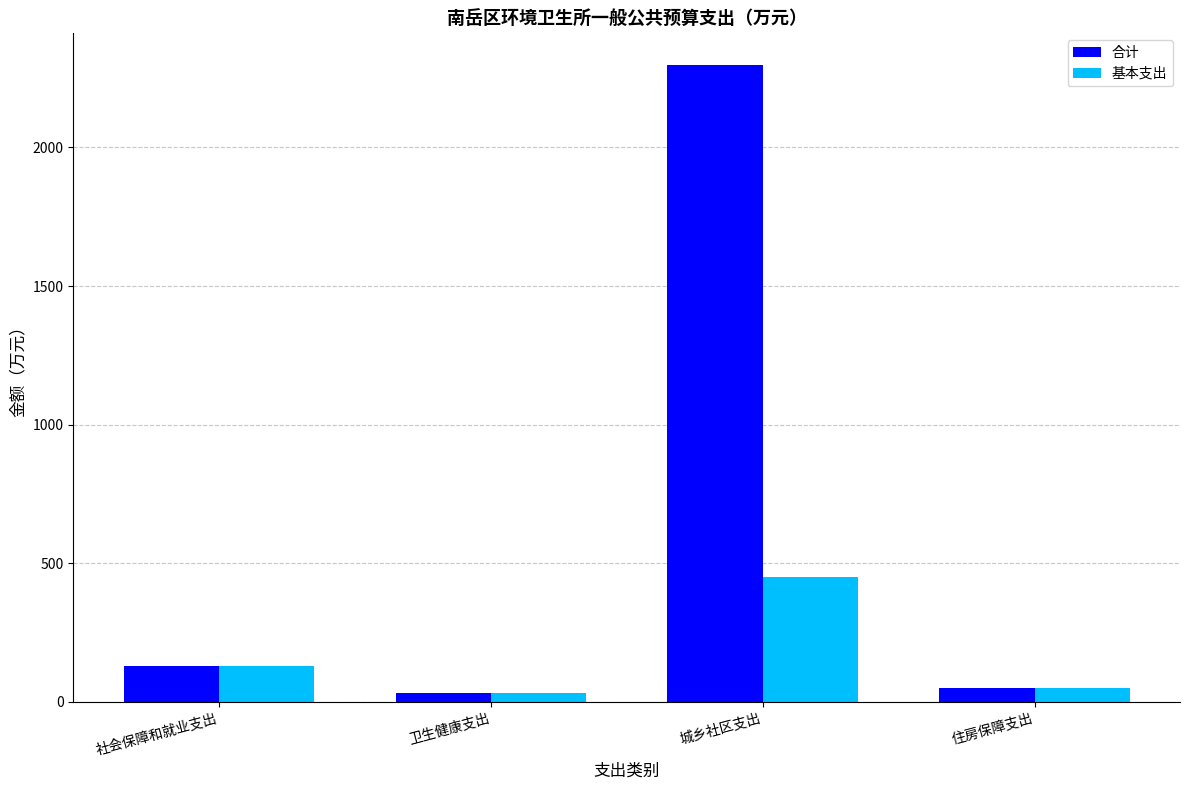

Reading left to right, what are all the values shown in this chart?

合计: 131.0	31.9	2296.6	49.9
基本支出: 131.0	31.9	450.7	49.9